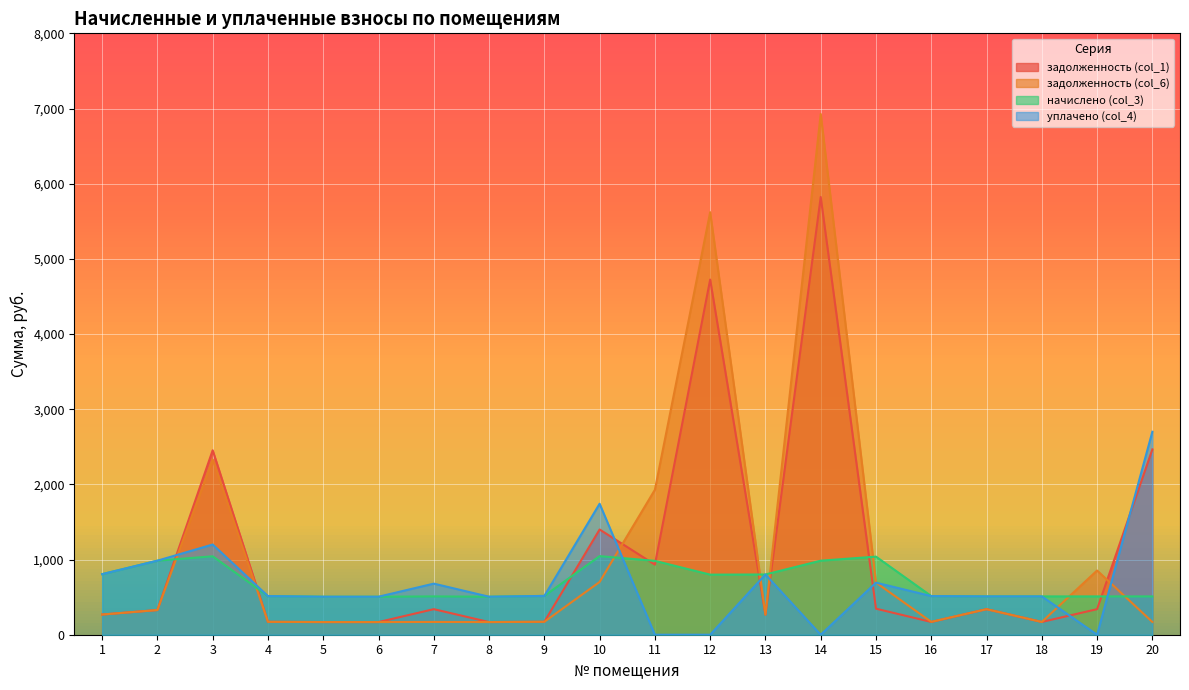

What is the difference between the highest and lowest values at 6?

337.0